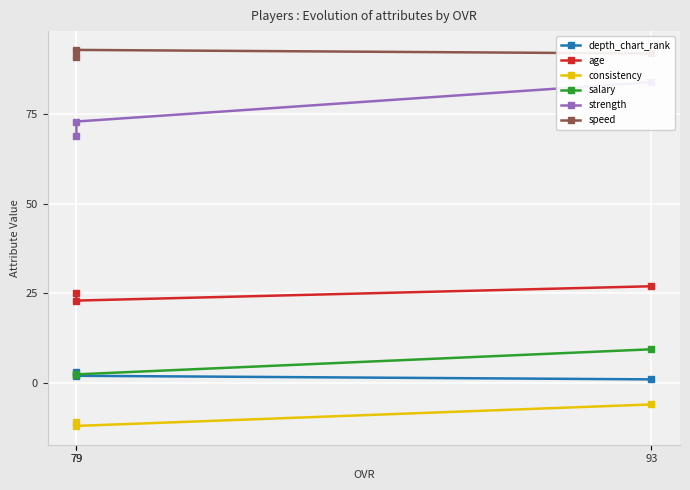

What is the difference between the maximum and minimum values in the consistency series?

6.0